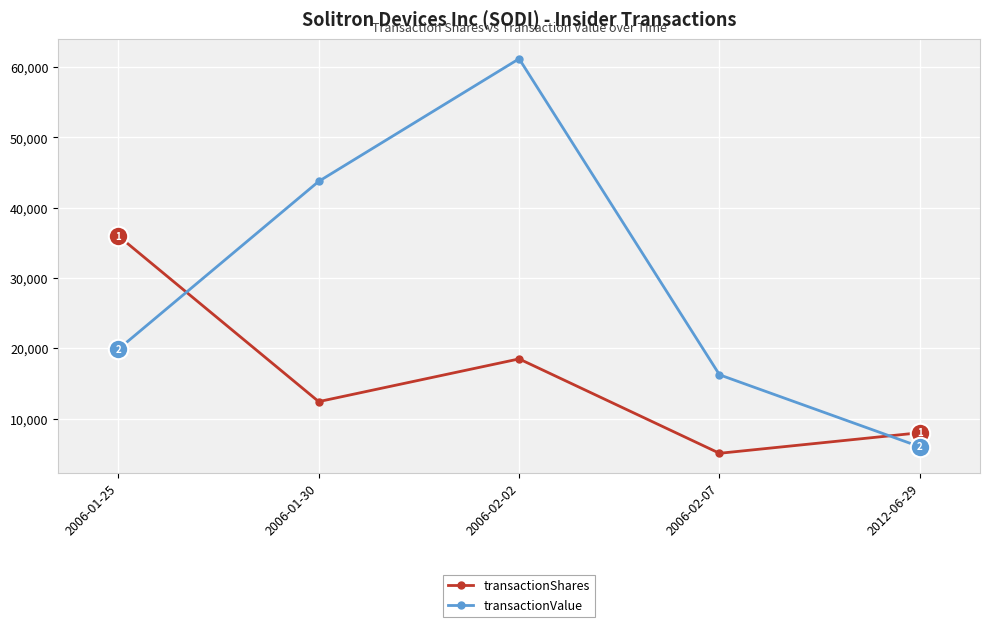

What is the maximum value shown in the chart?

61195